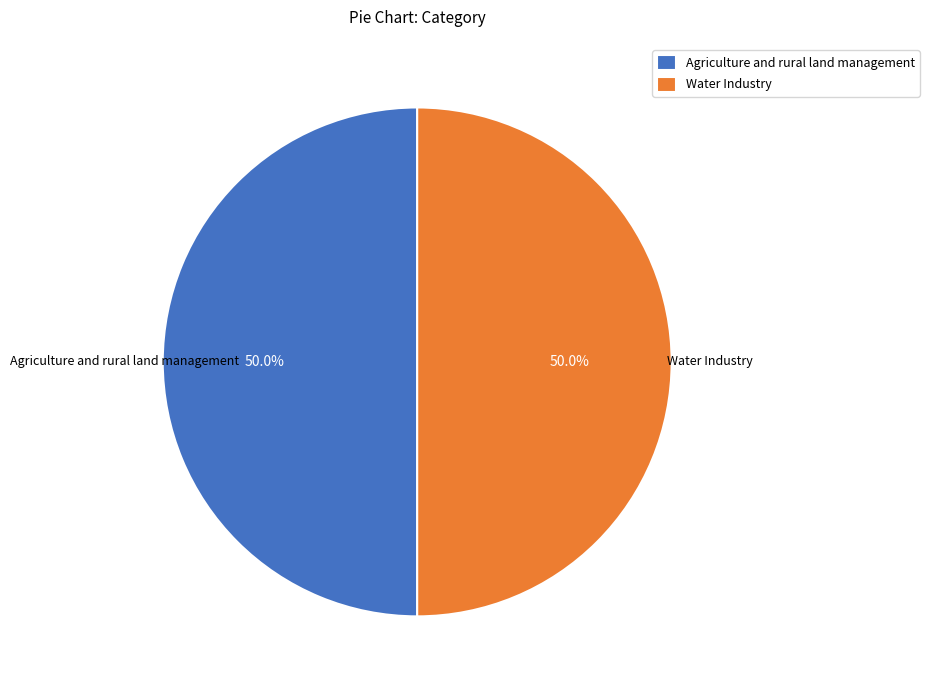

To the nearest percent, what percentage of the pie is Water Industry?

50%